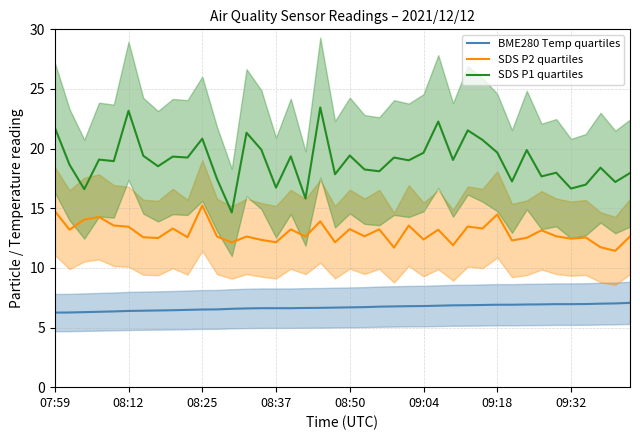

Is it true that SDS P1 quartiles equals 32.0 at 08:37?

False